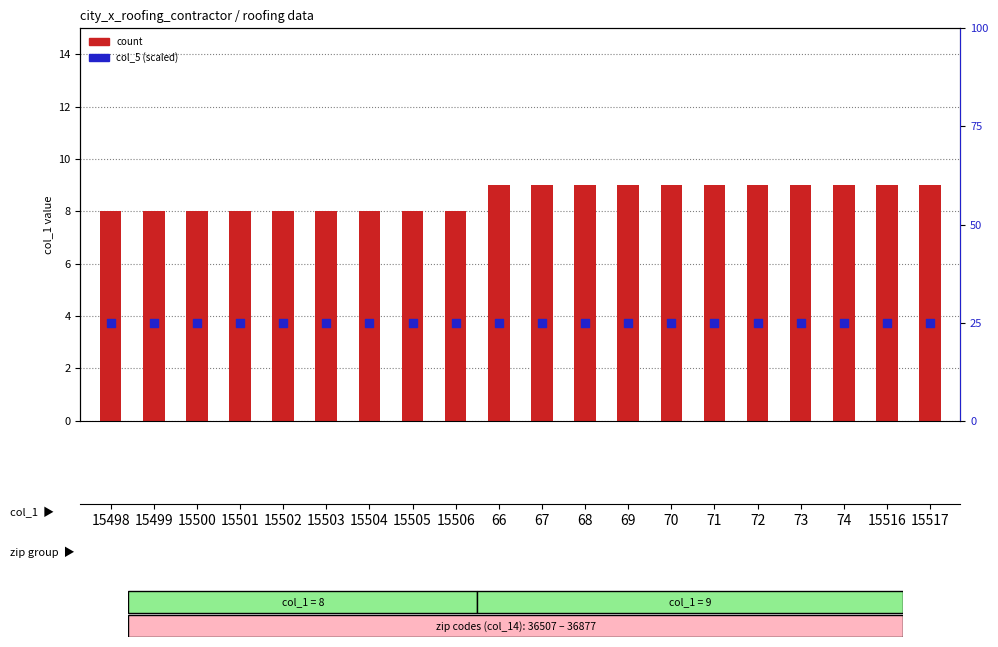

Which series has the largest total across all categories?

col_5 (scaled)